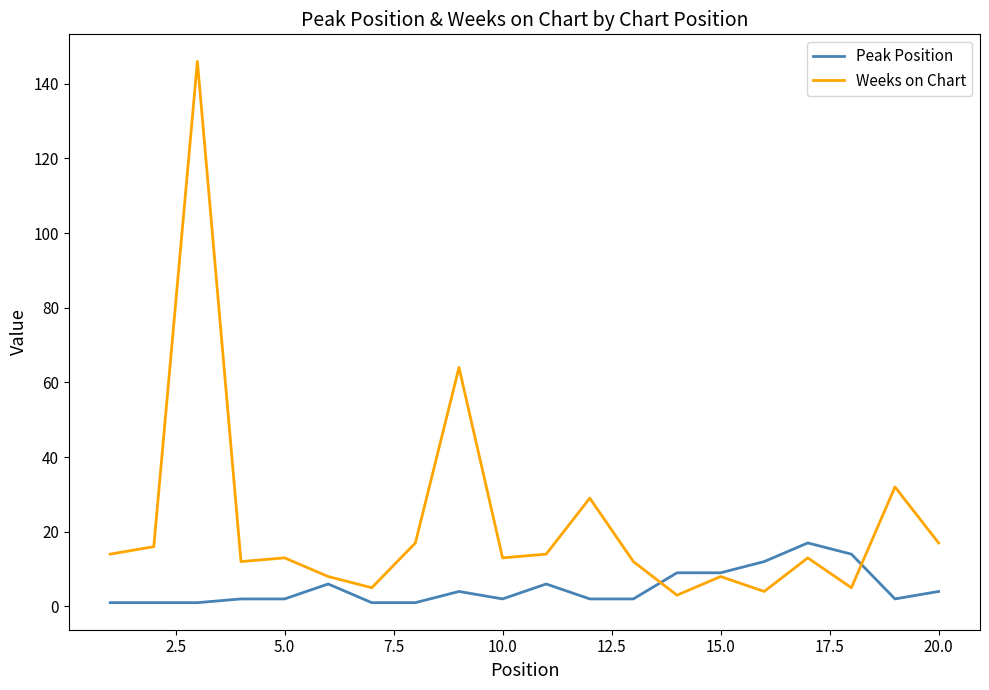

Reading left to right, extract all data points from this chart.

Peak Position: 1	1	1	2	2	6	1	1	4	2	6	2	2	9	9	12	17	14	2	4
Weeks on Chart: 14	16	146	12	13	8	5	17	64	13	14	29	12	3	8	4	13	5	32	17